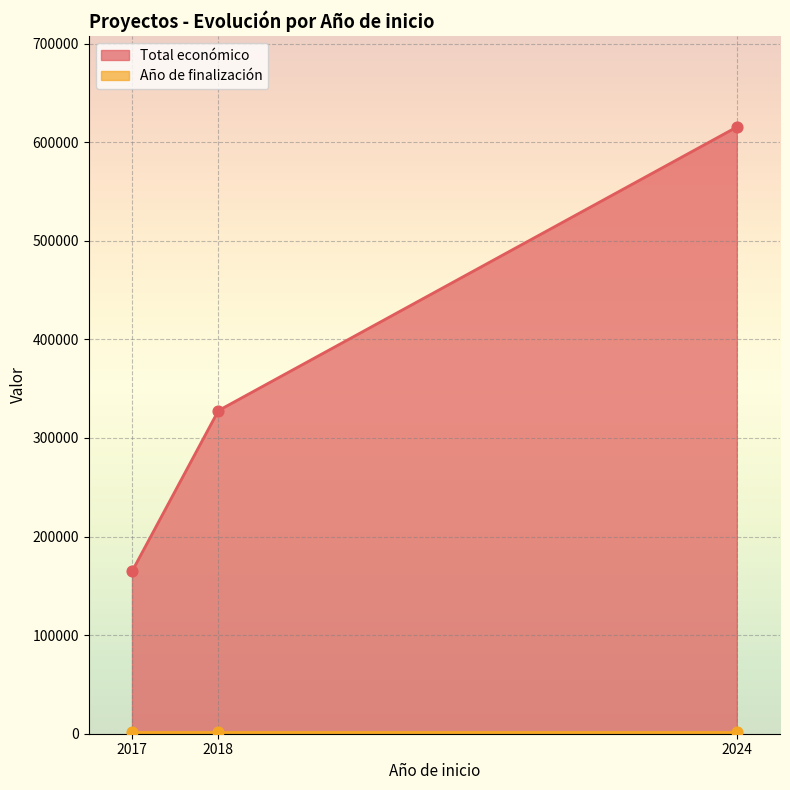

Is the value of Año de finalización at 2018 greater than the value of Total económico at 2017?

No